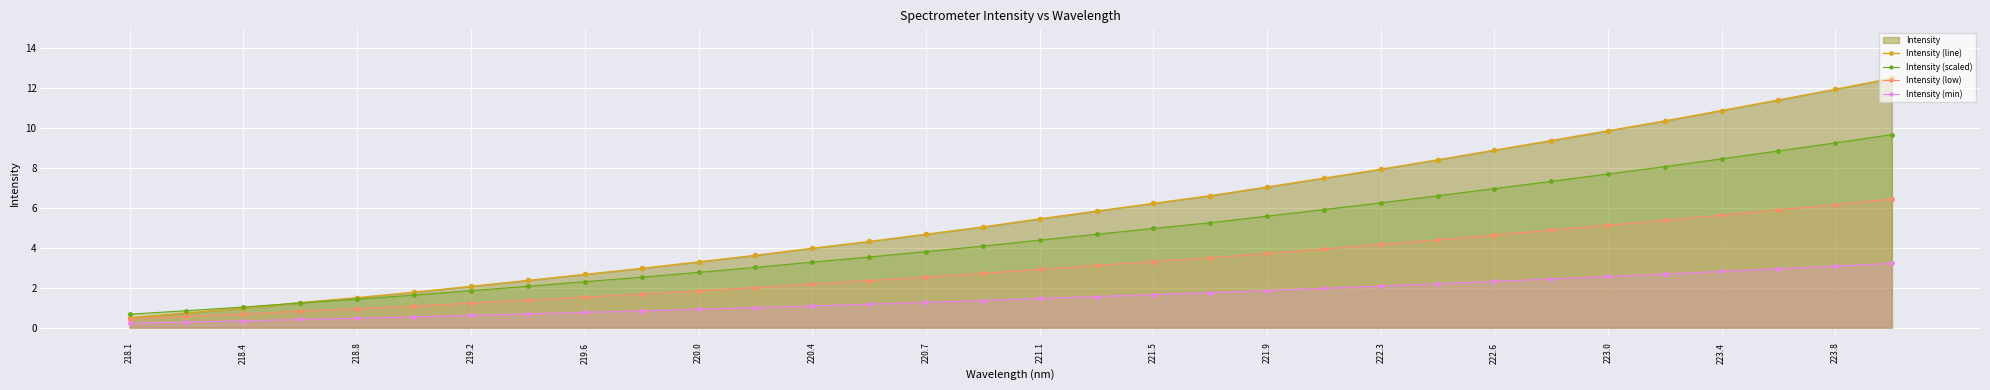

True or false: Intensity (line) and Intensity (min) intersect in this chart.

False